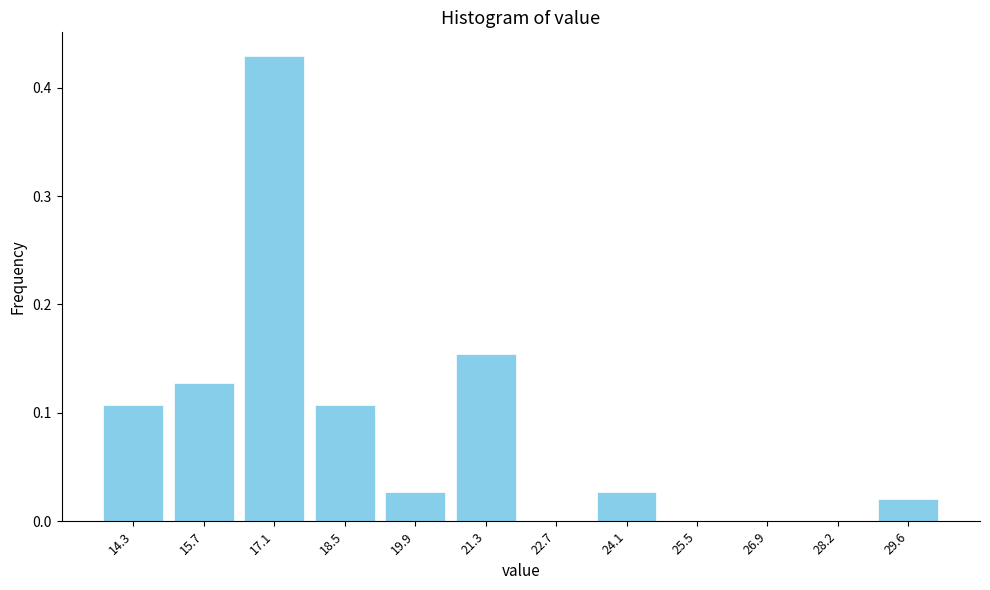

Which has a higher value, 26.9 or 15.7?

15.7